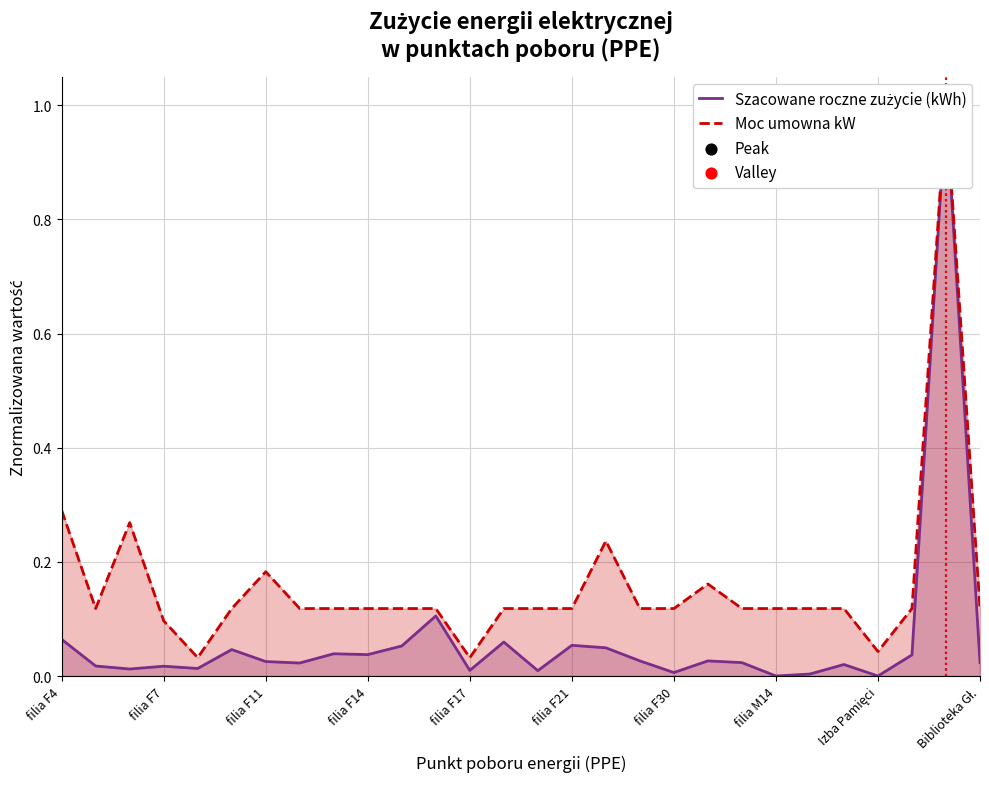

What are all the series names shown in the legend?

Szacowane roczne zużycie (kWh), Moc umowna kW